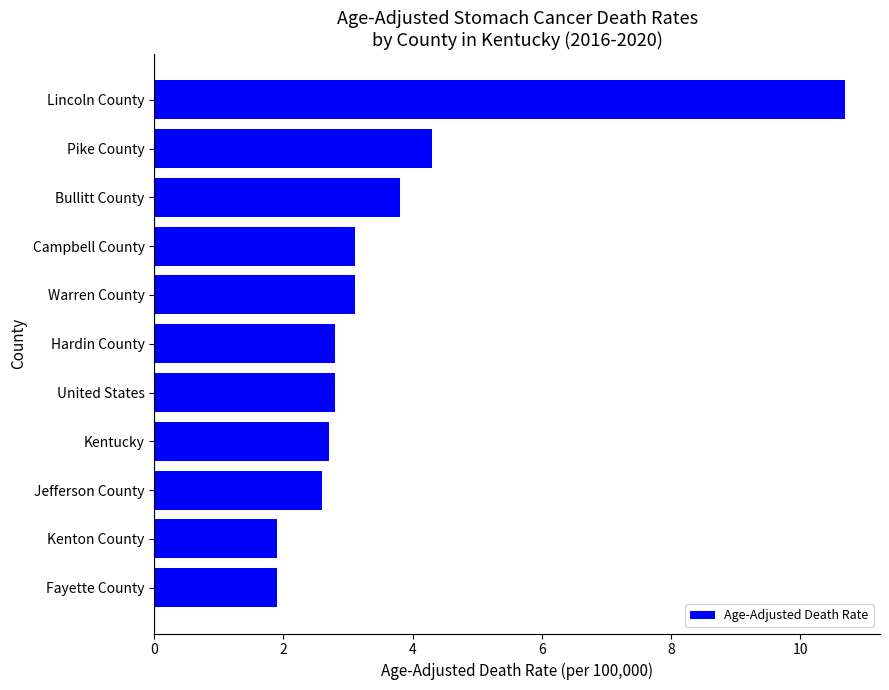

How many data points are less than 2?

2